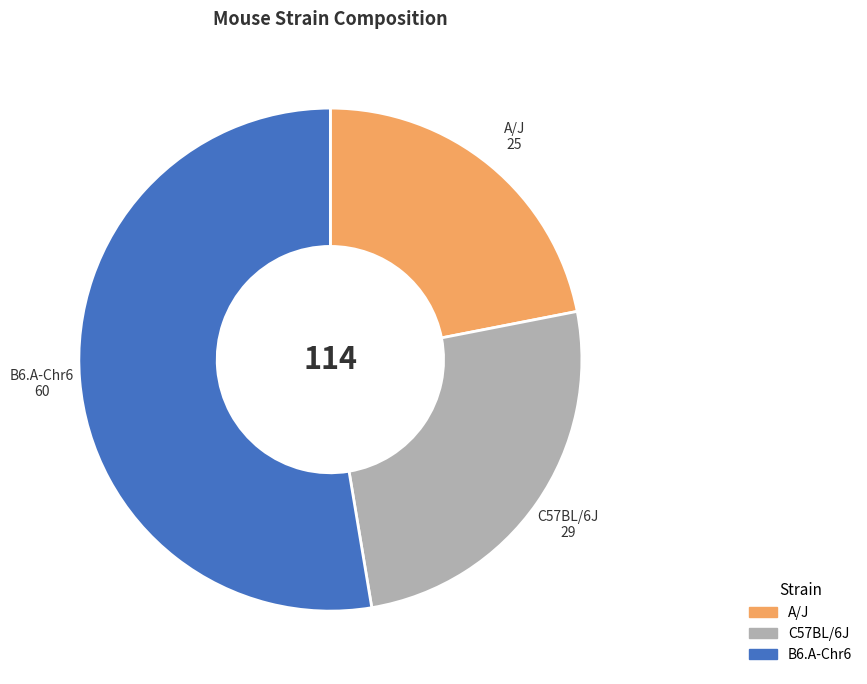

Which slice is the smallest?

A/J